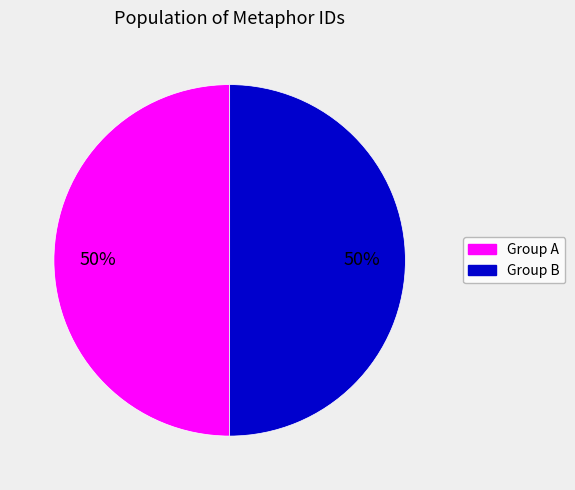

To the nearest percent, what is the average slice percentage?

50%